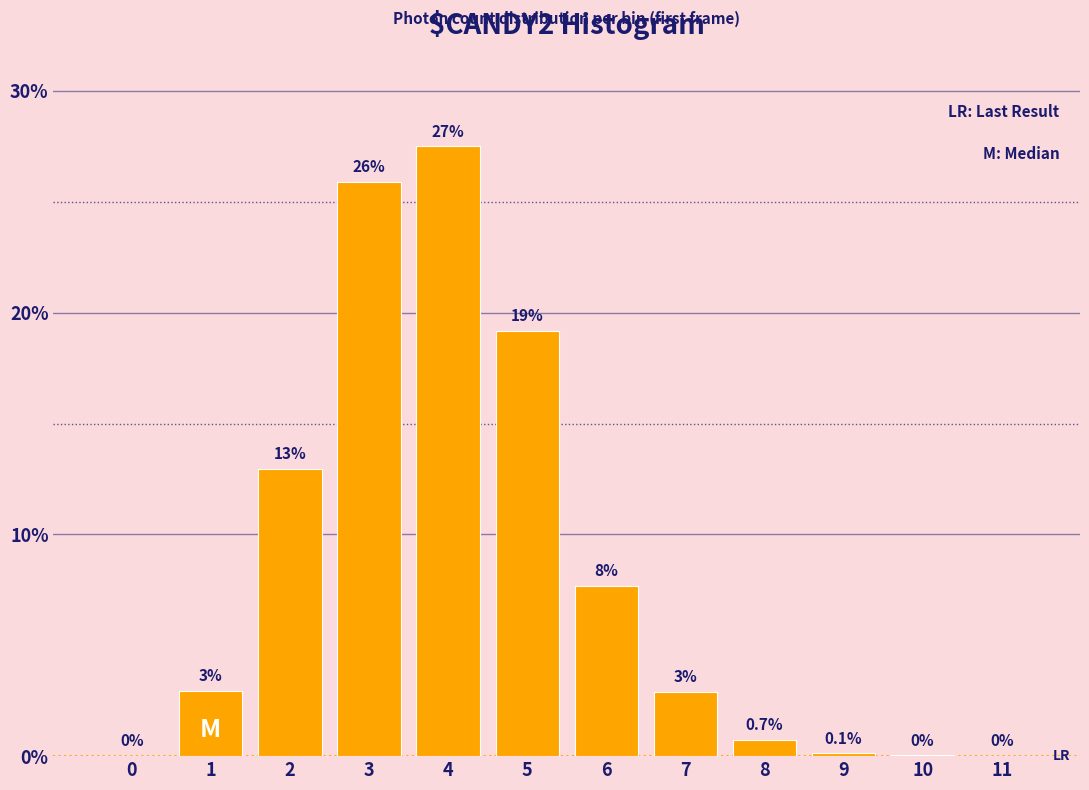

What is the greatest value displayed?

27.5